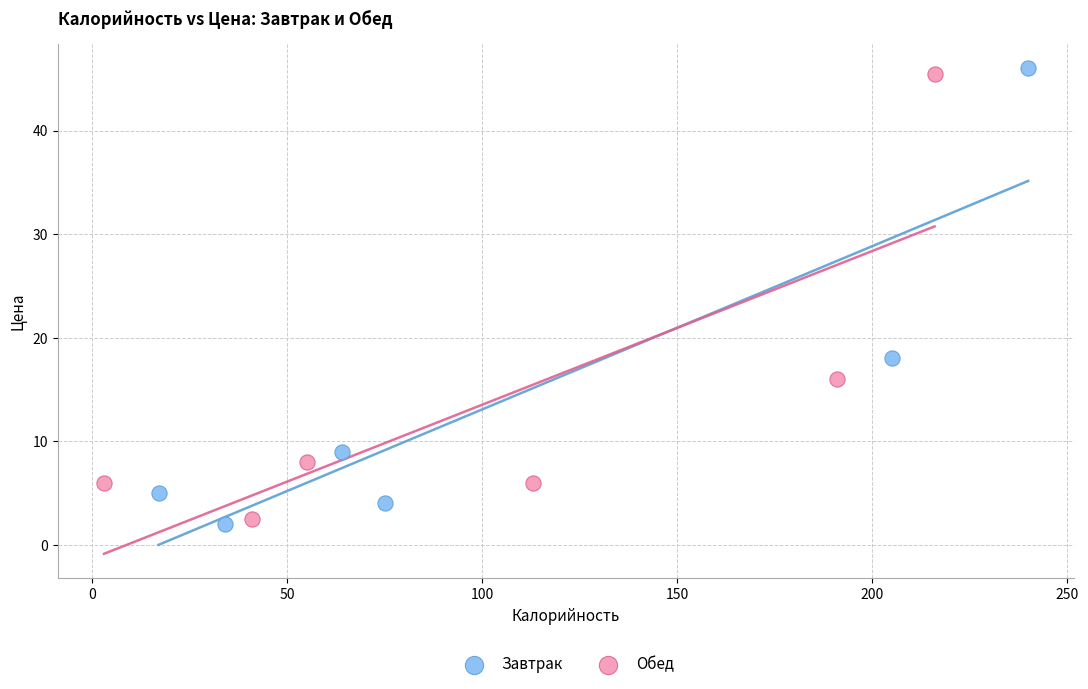

Which series has the widest spread of Y values?

Завтрак